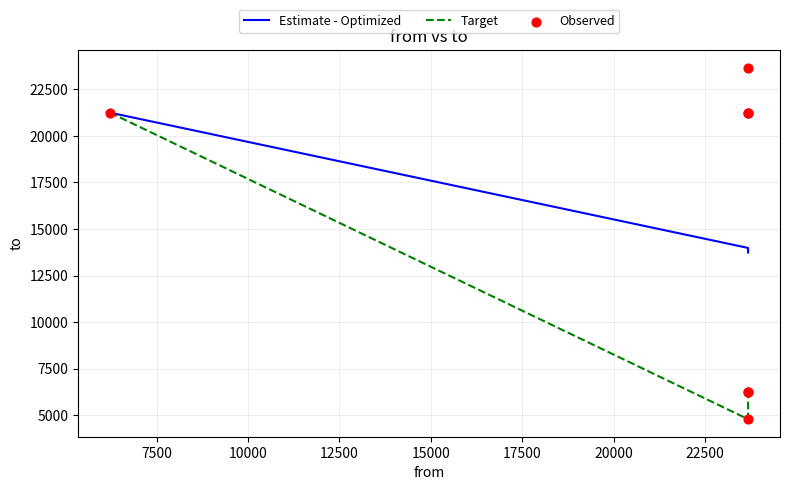

What is the change in value from 23675 to 23674?

-1437